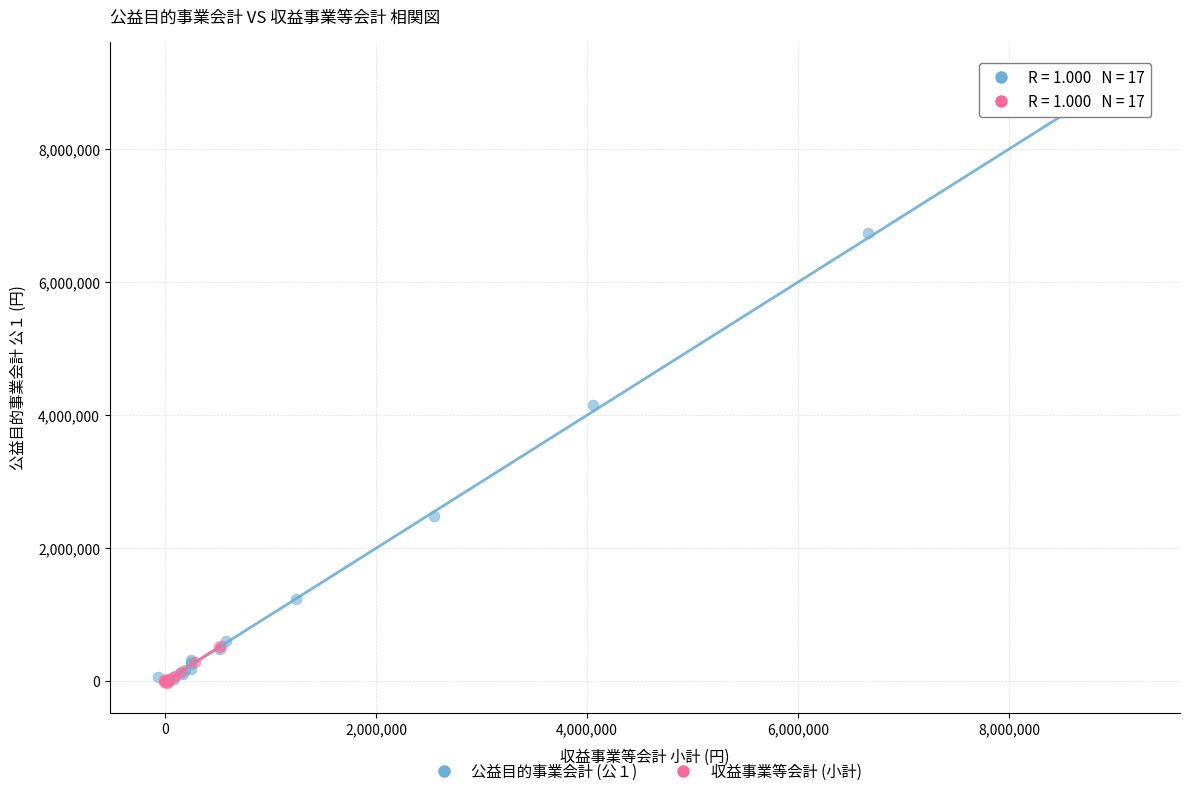

Which series has the widest spread of Y values?

公益目的事業会計 (公１)